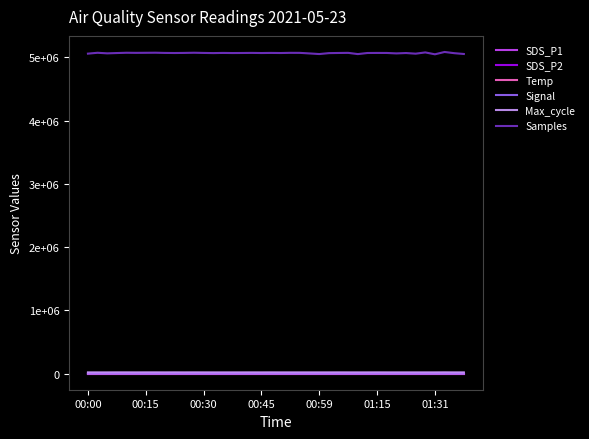

What are all the series names shown in the legend?

SDS_P1, SDS_P2, Temp, Signal, Max_cycle, Samples